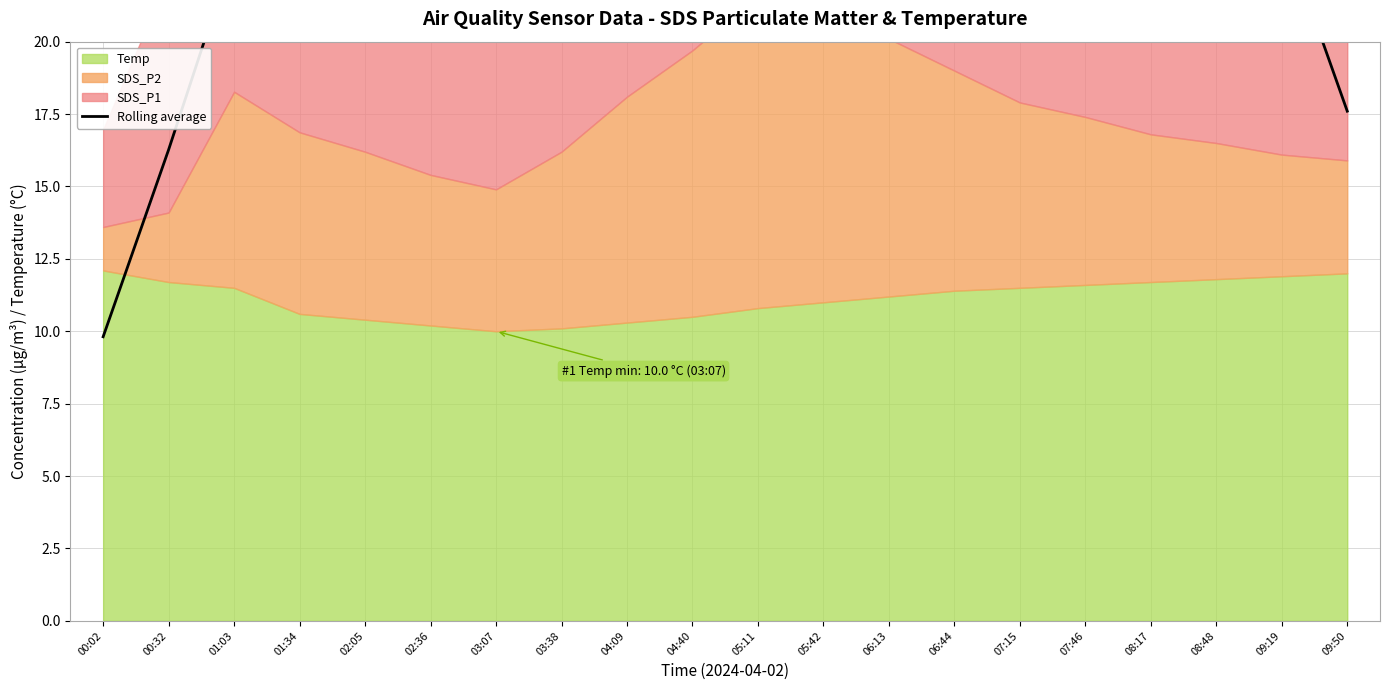

What is the greatest value displayed?

34.6